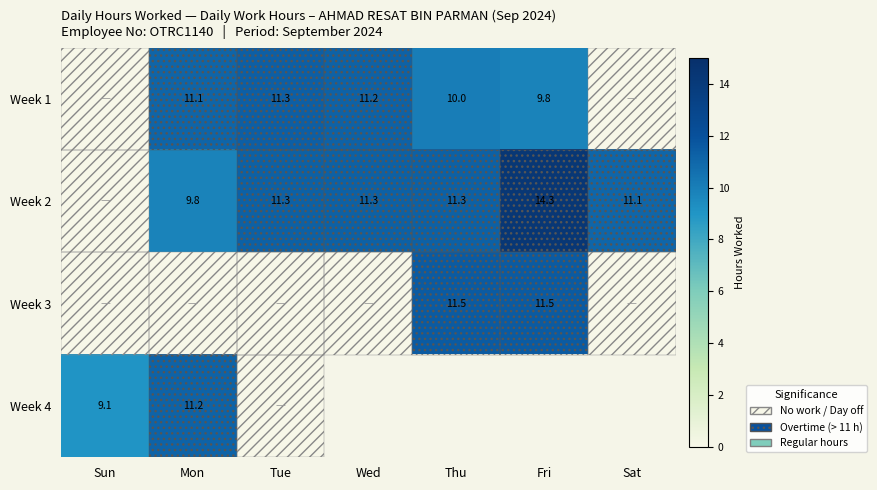

At how many categories does at least one series exceed 7?

7